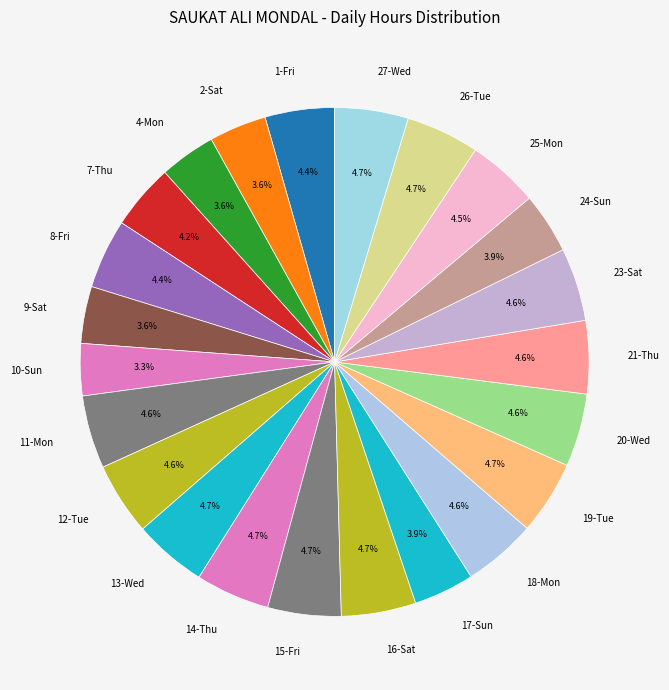

How many segments does this pie chart have?

23